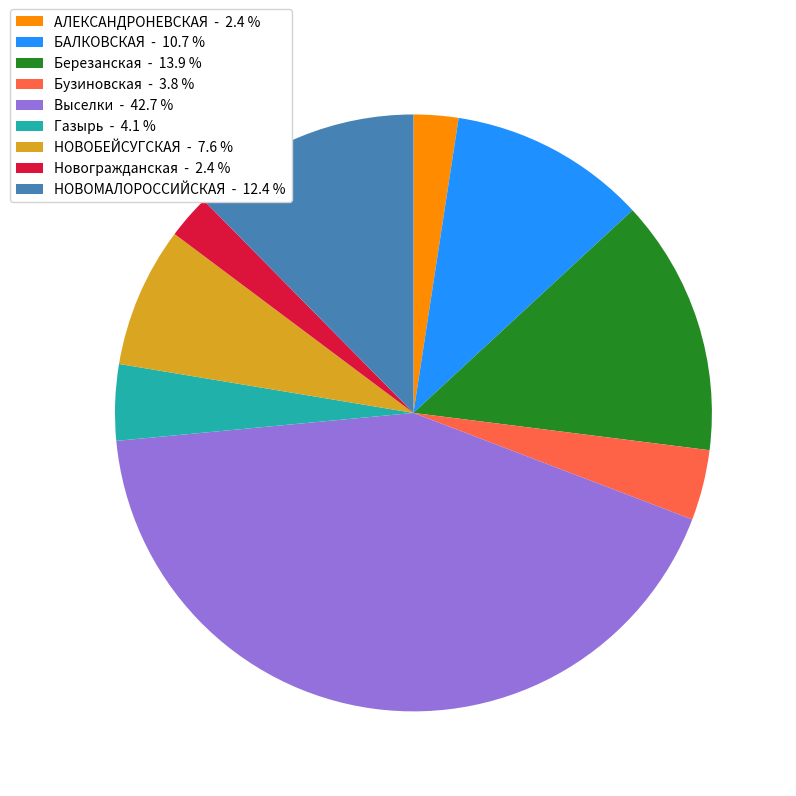

Which slice is the largest?

Выселки